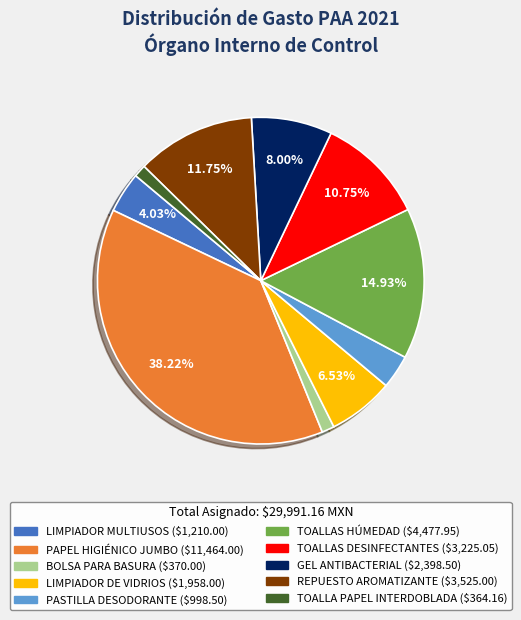

What percentage is the TOALLAS HÚMEDAD slice, to the nearest percent?

15%